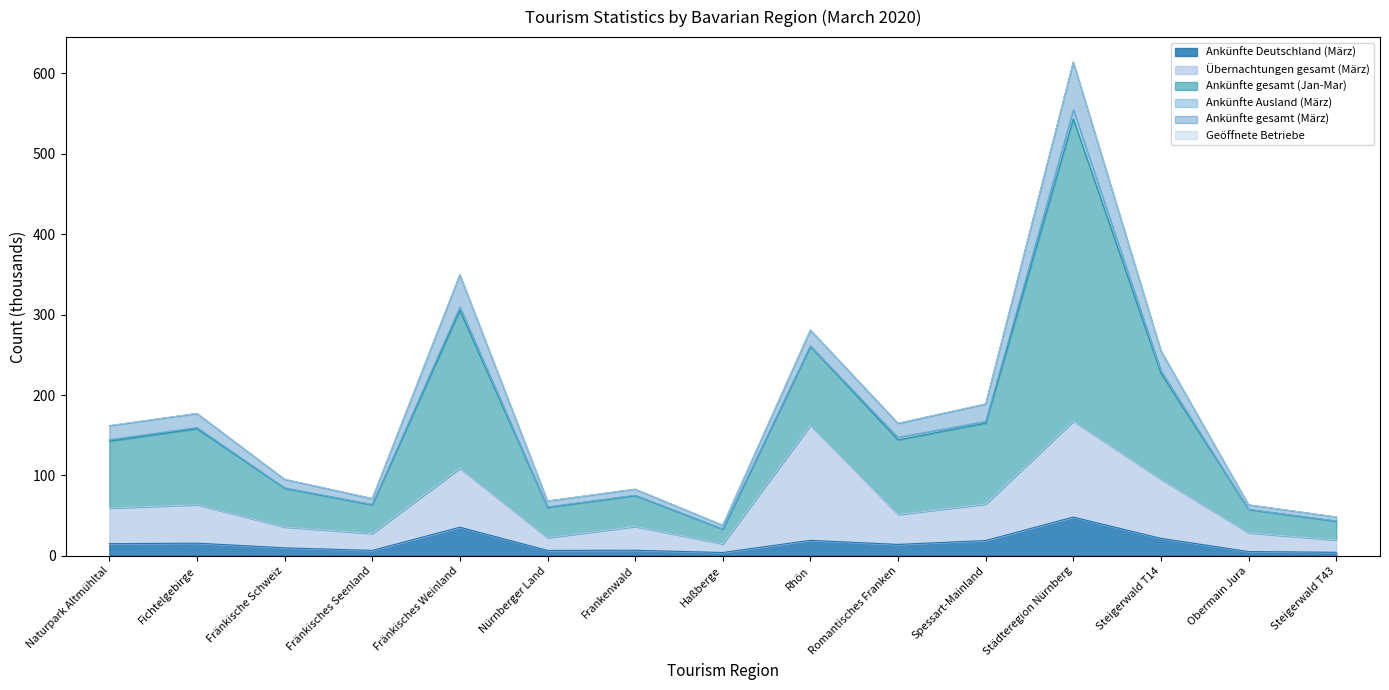

What position from the left is Fränkisches Weinland?

5